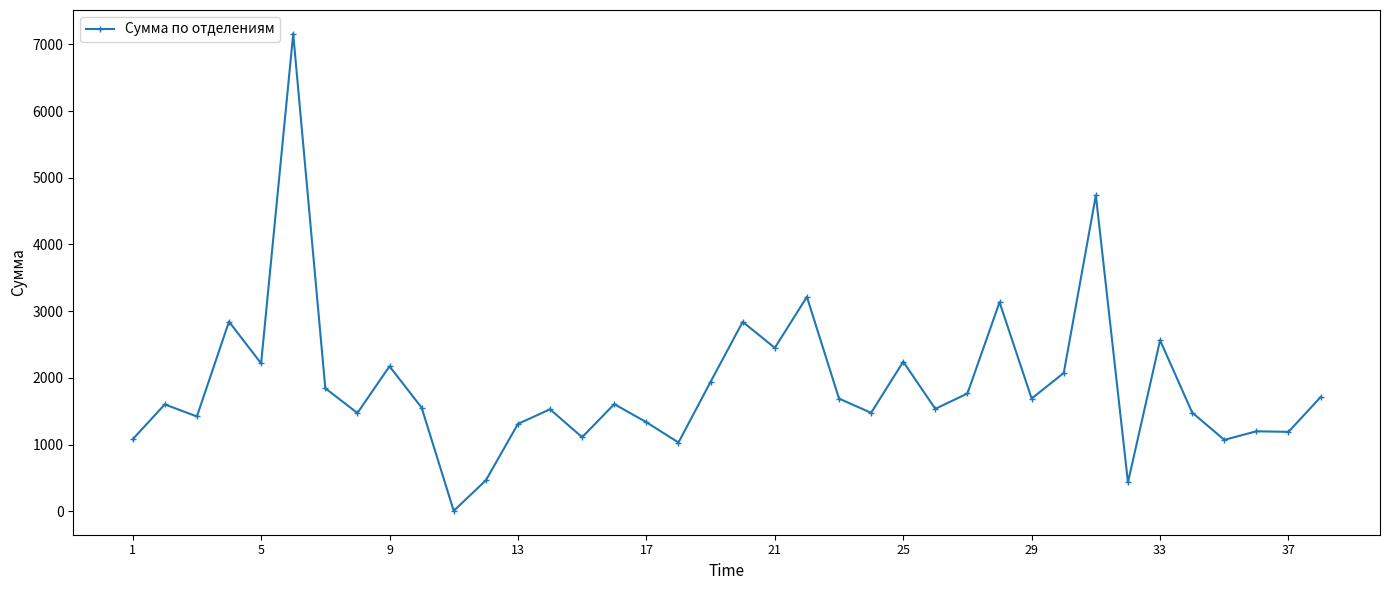

True or false: the data has more than 2 interior local peaks.

True